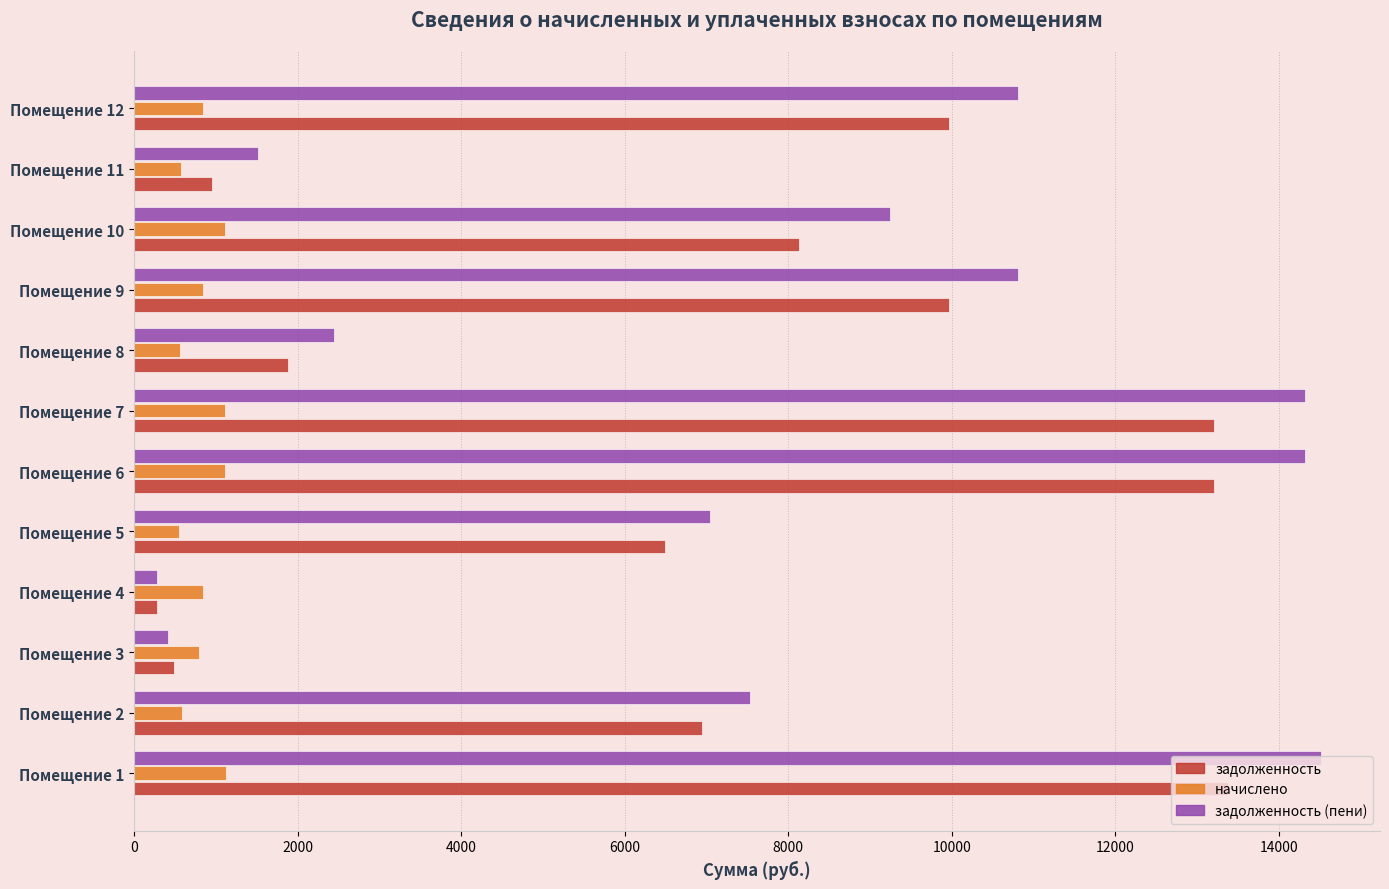

Which series changed the most between Помещение 1 and Помещение 8?

задолженность (пени)